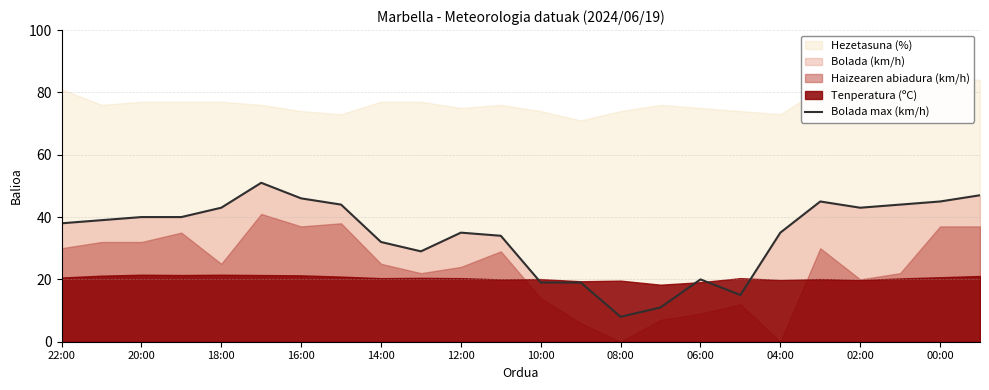

At which label does Bolada max (km/h) reach its minimum?

08:00